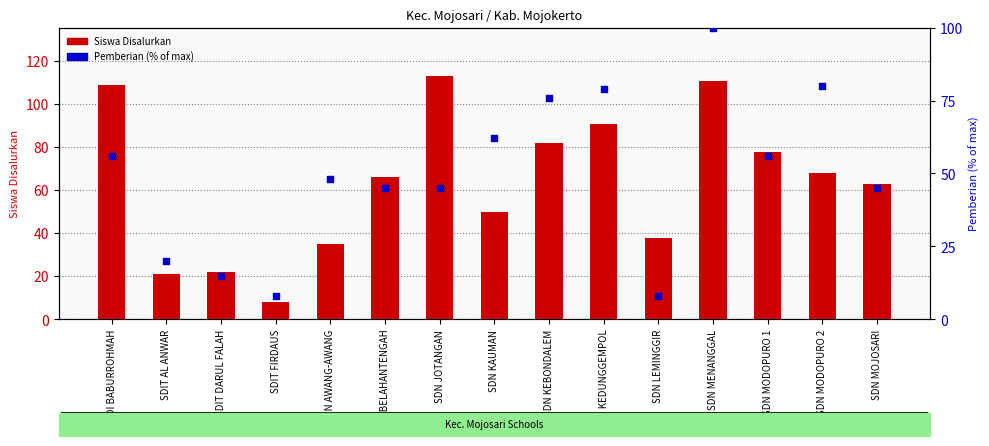

At how many categories does at least one series exceed 55?

10